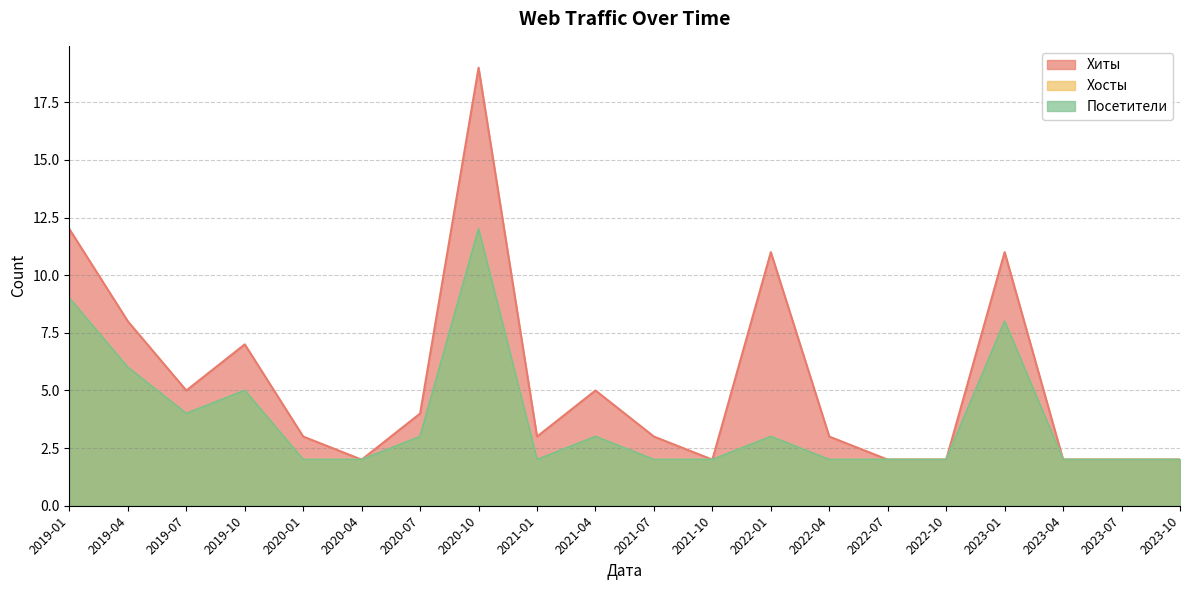

How many Хосты values are between 2 and 5?

16